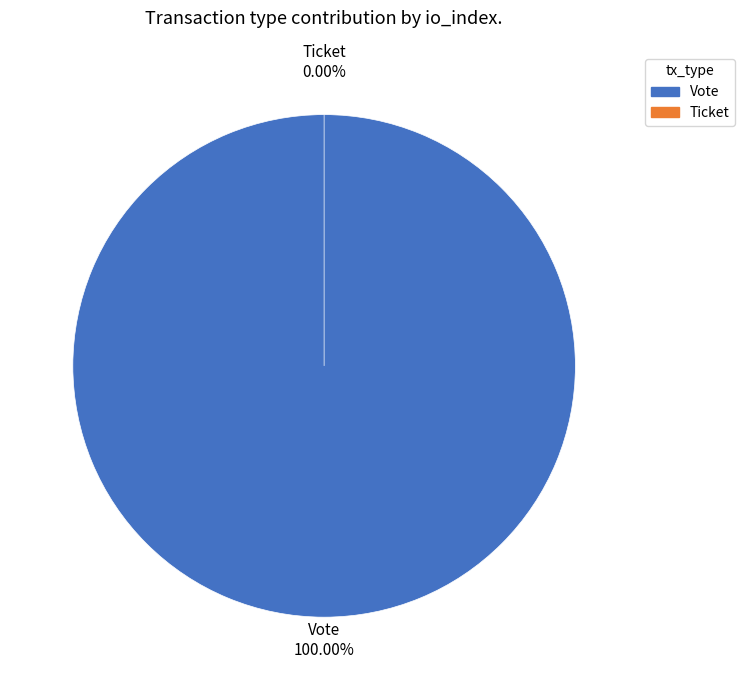

Is there a majority slice in this chart?

Yes